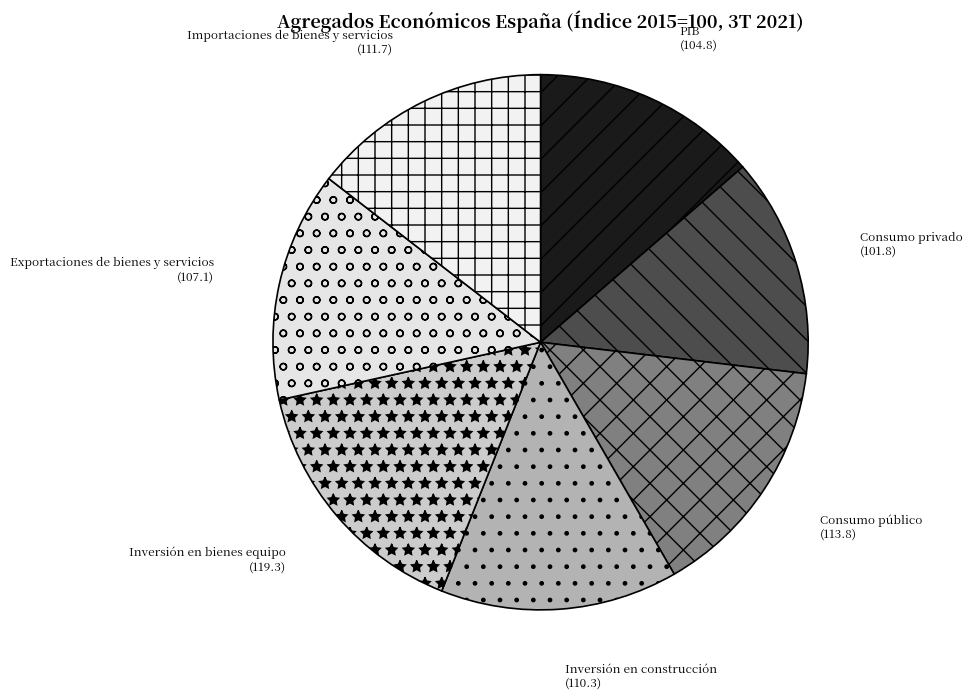

The Consumo público slice represents 6% of the pie. True or false?

False